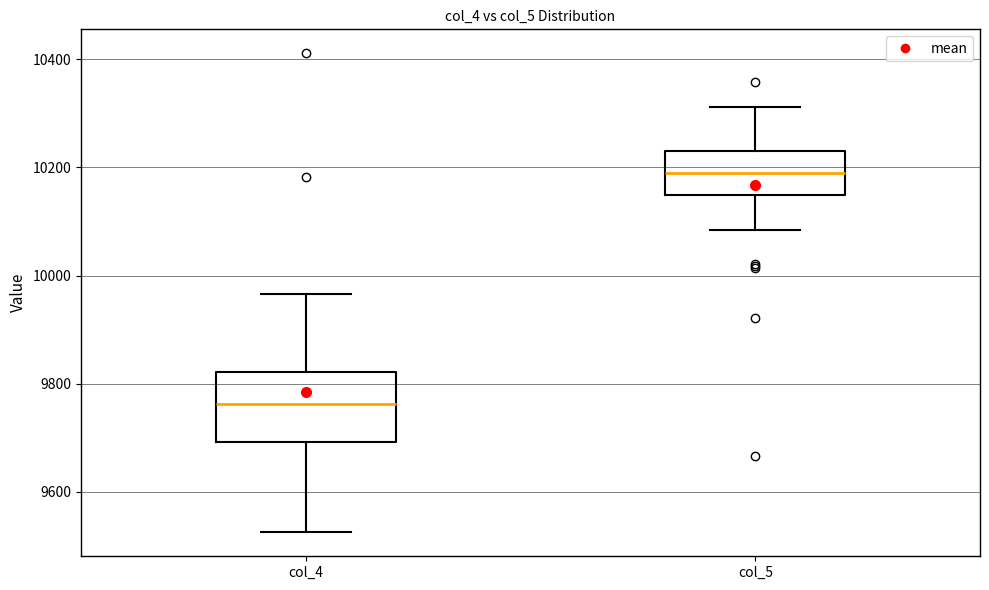

Reading left to right, read every box against the y-axis: the position of its median line, the range the box covers, and the ends of its whiskers. The values are not printed on the chart, so give them approximately, as read against the axis.

col_4: median 9760, box 9700 to 9820, whiskers 9520 to 9960
col_5: median 10180, box 10140 to 10240, whiskers 10080 to 10320